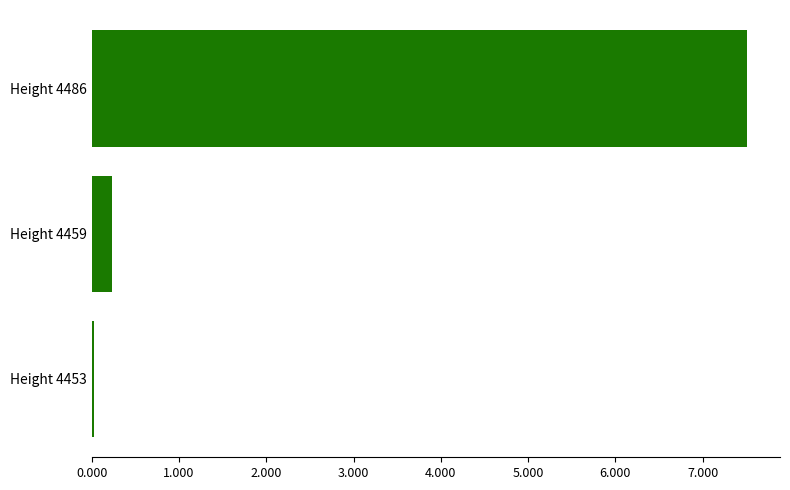

The value at Height 4486 is 5.0. True or false?

False